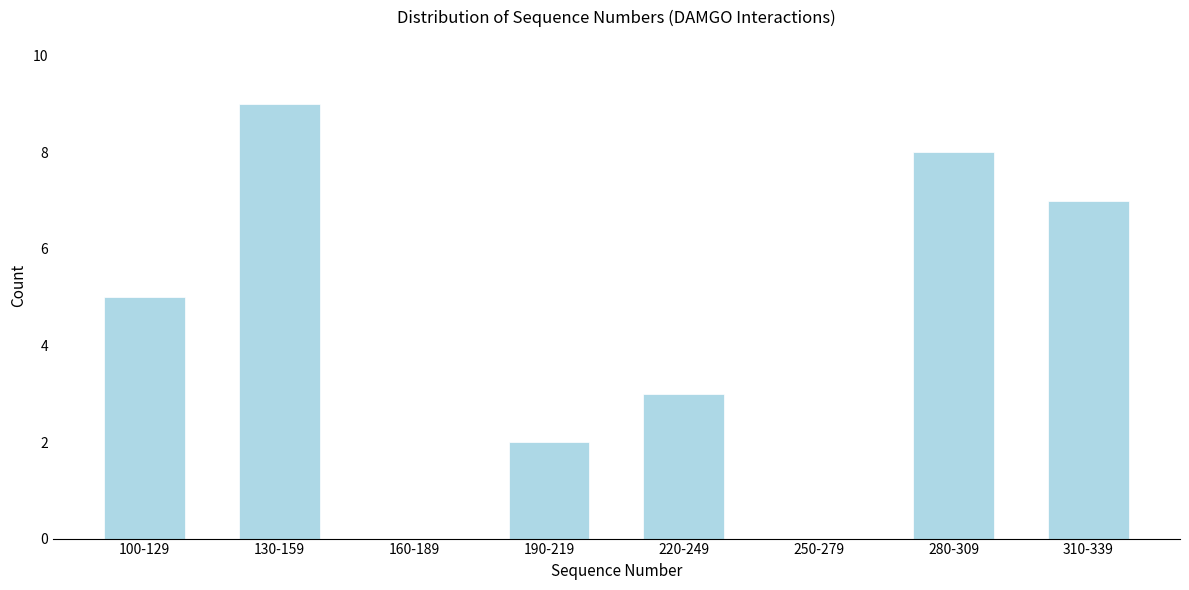

Reading right to left, list all the values displayed in this chart.

310-339=7	280-309=8	250-279=0	220-249=3	190-219=2	160-189=0	130-159=9	100-129=5